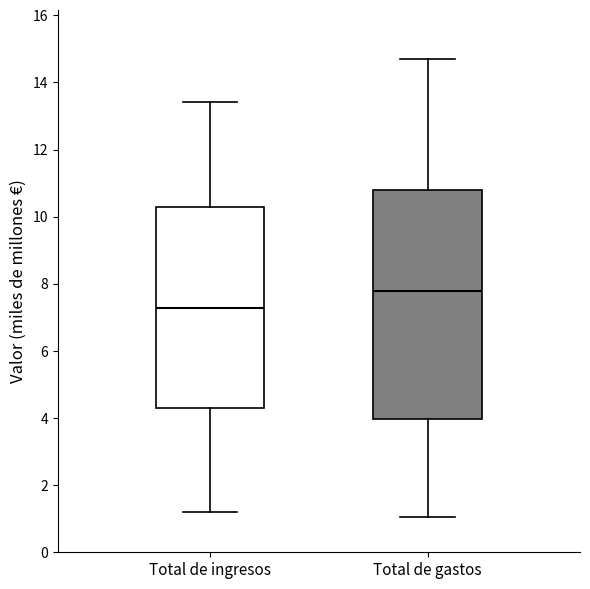

Reading left to right, transcribe this box plot: for each box, give where its median line is, the range the box spans, and where its two whiskers end, as read against the y-axis. The values are not printed on the chart, so give them approximately, as read against the axis.

Total de ingresos: median 7.2, box 4.2 to 10.2, whiskers 1.2 to 13.4
Total de gastos: median 7.8, box 4.0 to 10.8, whiskers 1.0 to 14.6